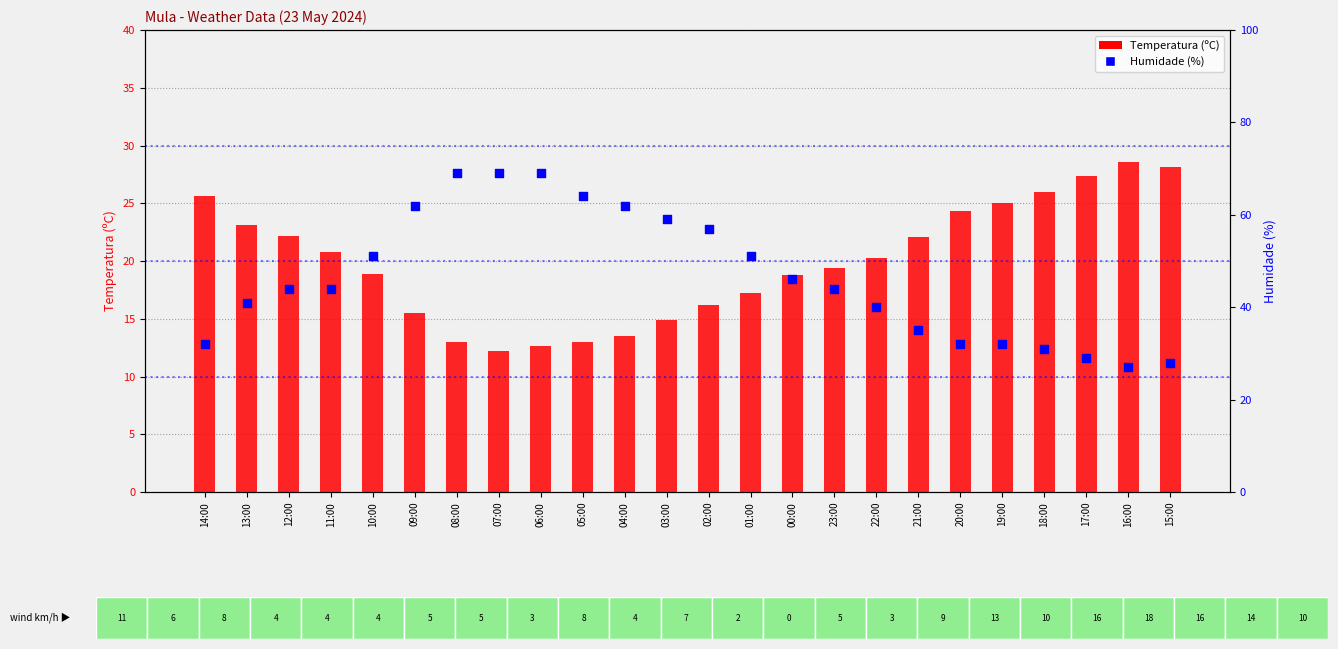

What is the total value across all series at 13:00?

64.1